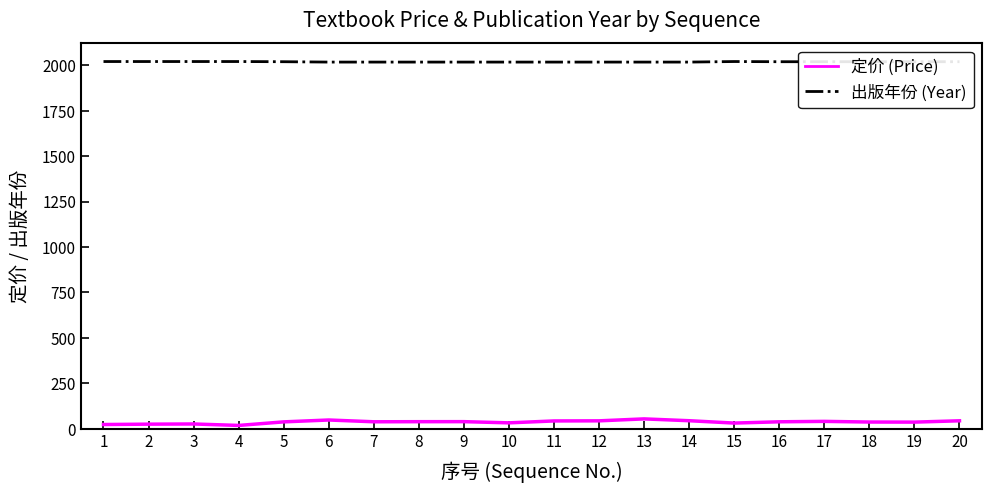

True or false: 定价 (Price) and 出版年份 (Year) cross at least once.

False